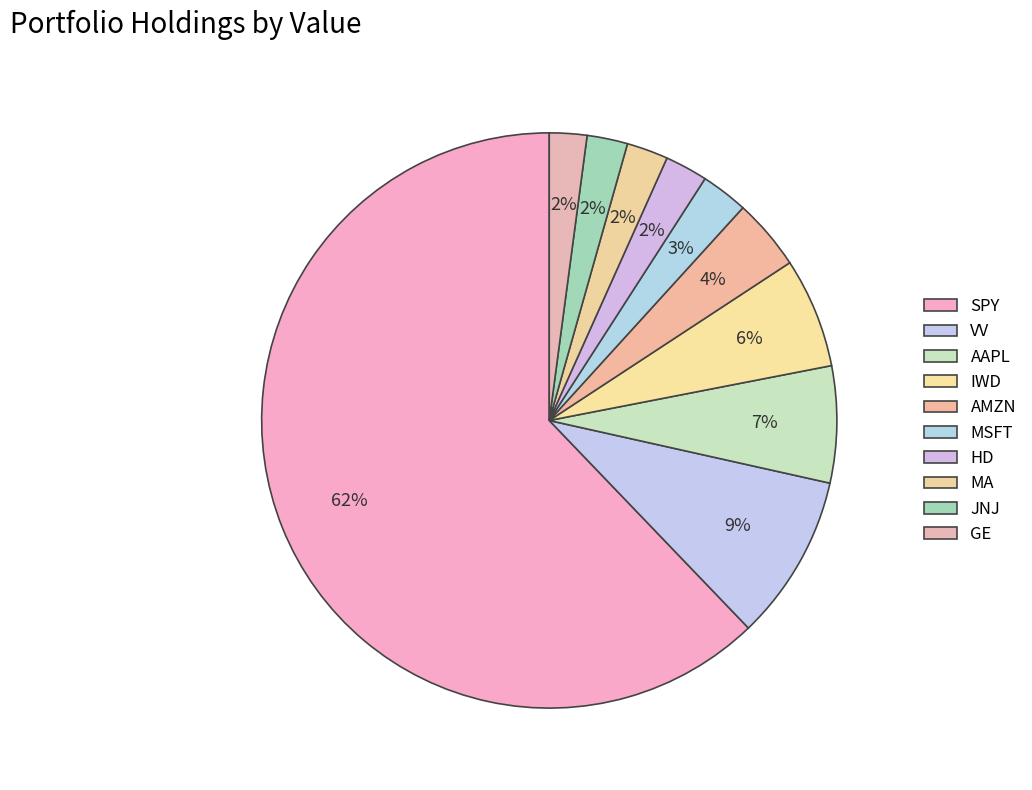

Is it true that AAPL is 1% of the pie?

False